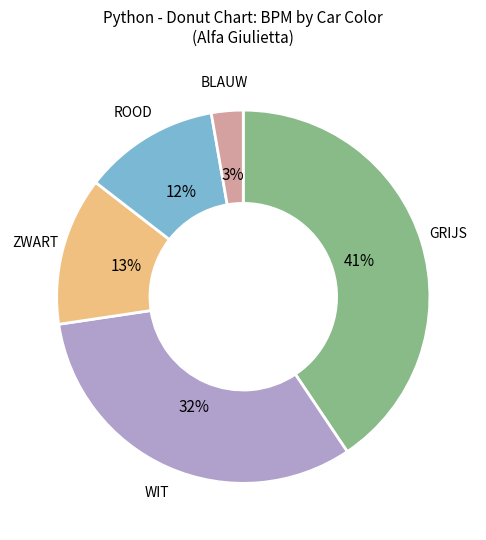

To the nearest percent, what is the average slice percentage?

20%